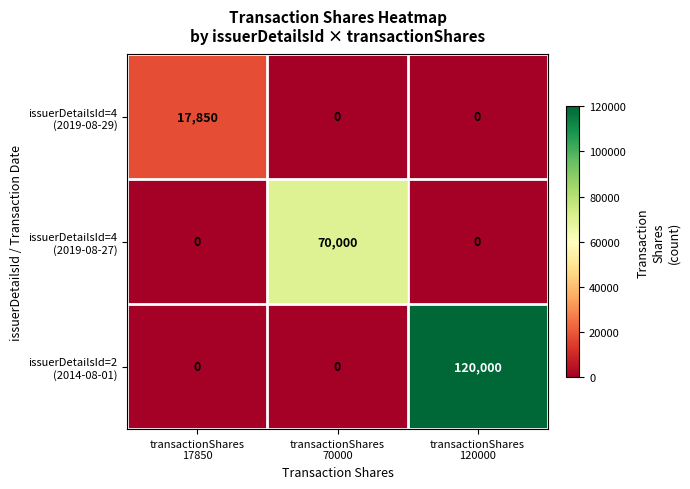

What is the greatest value displayed?

120000